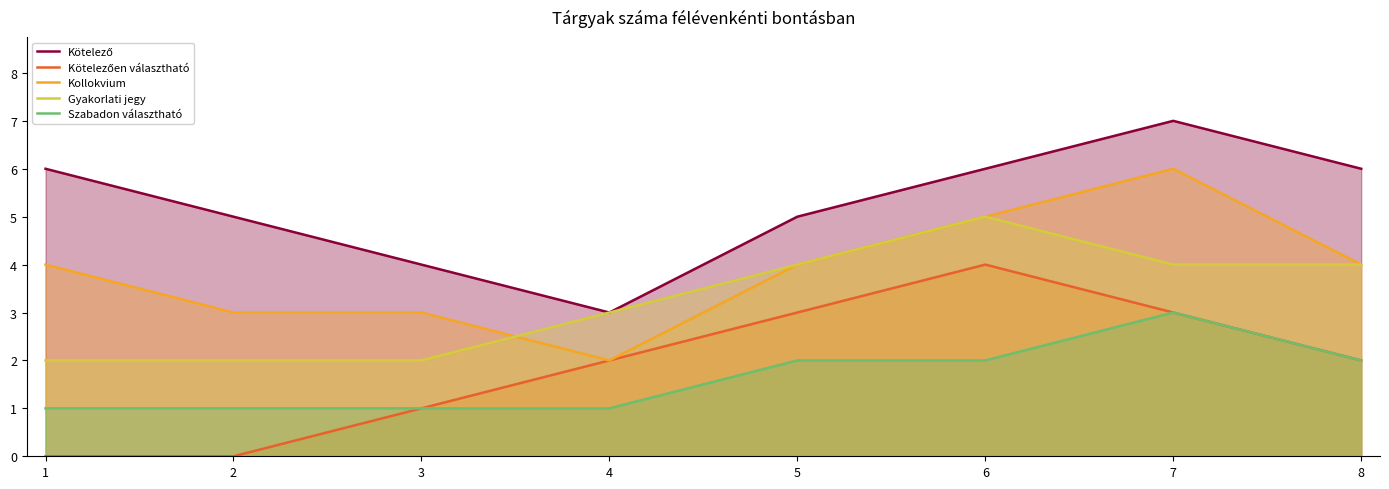

True or false: Kötelező and Gyakorlati jegy cross at least once.

False